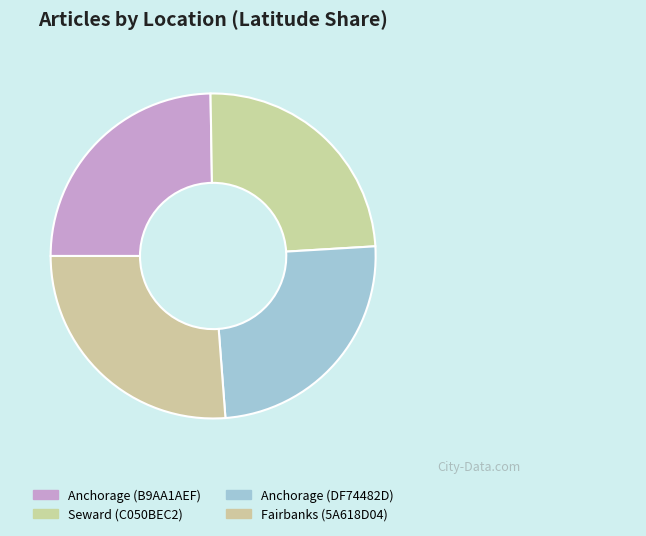

How many slices are in this pie chart?

4